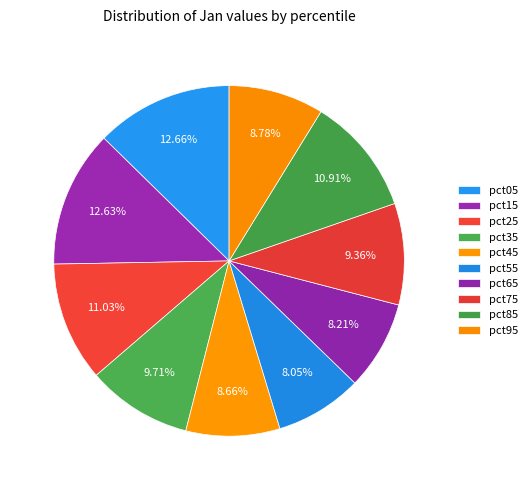

To the nearest percent, what is the difference between the pct55 and pct05 slice percentages?

5%